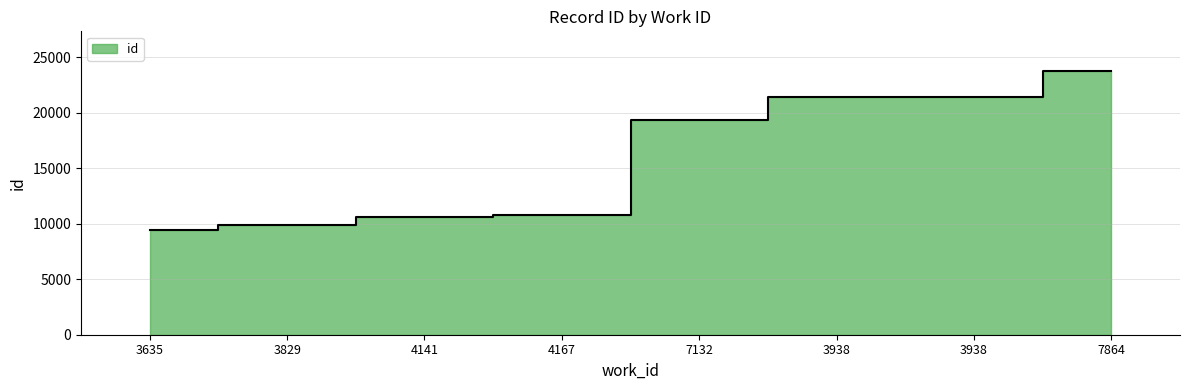

At which label is the value closest to 16606?

7132